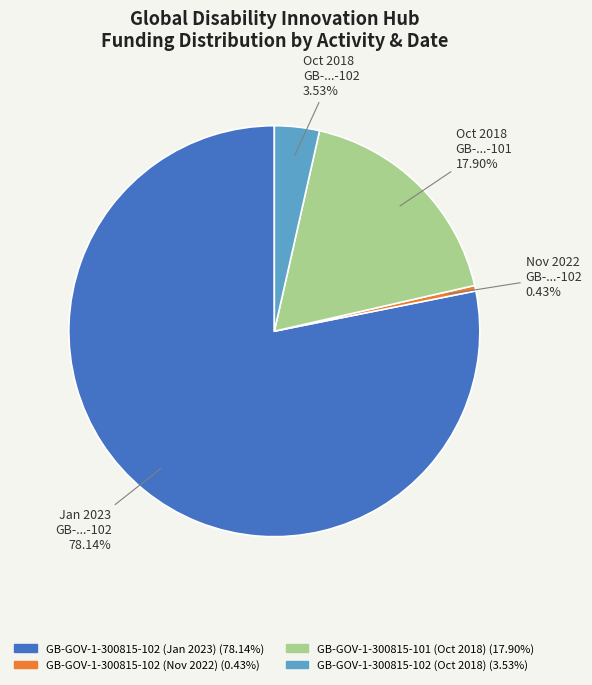

Count the number of slices in the pie.

4